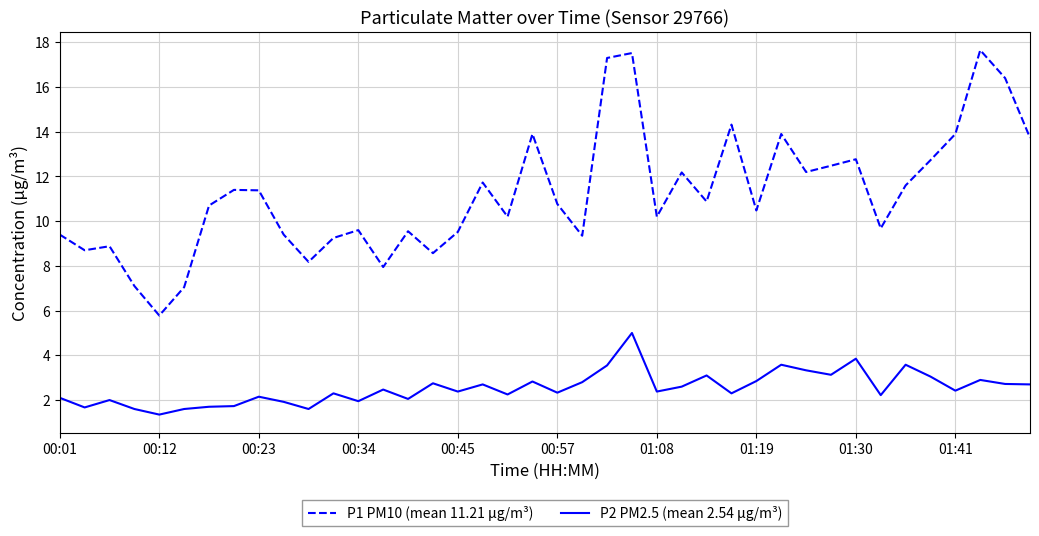

Rank the series by their maximum value, from lowest to highest.

P2 PM2.5 (mean 2.54 μg/m³), P1 PM10 (mean 11.21 μg/m³)